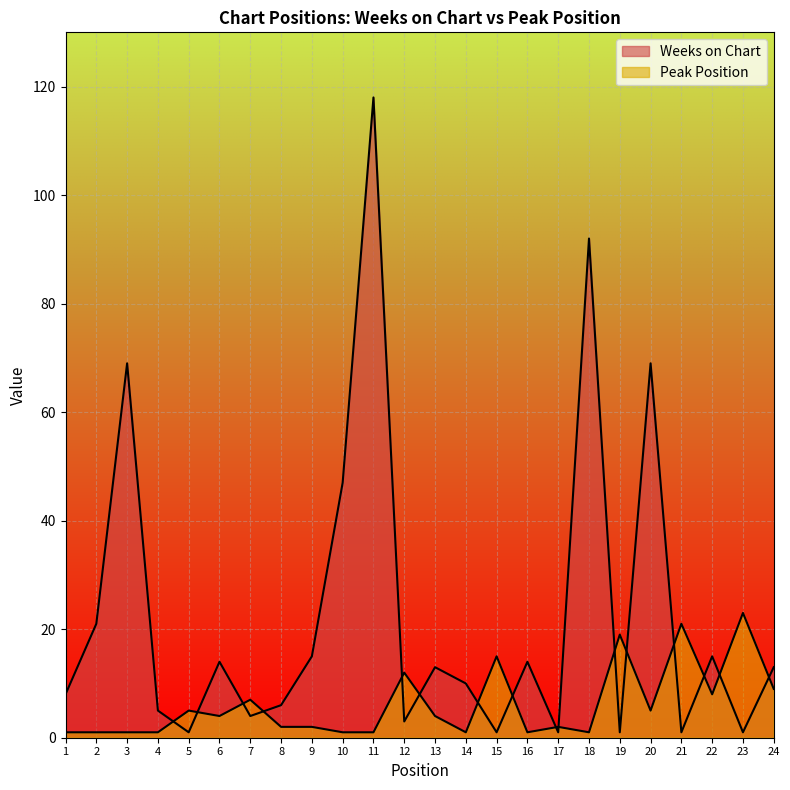

What is the sum of all Peak Position values?

147